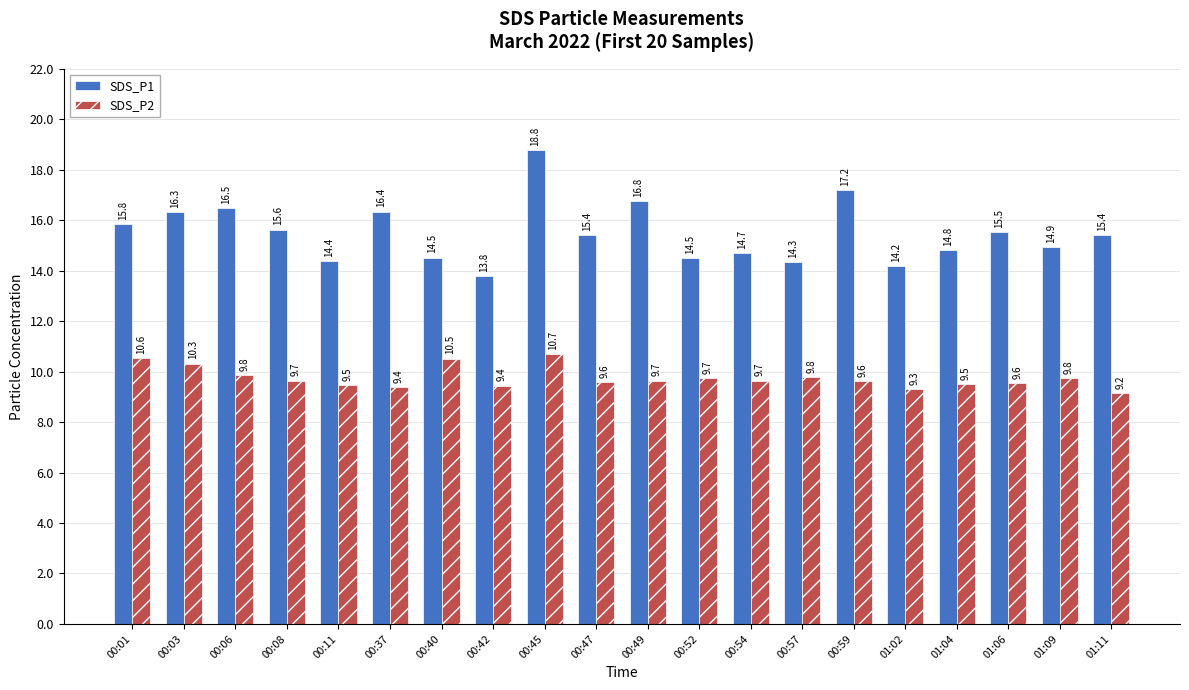

List the series in order of their peak value, highest first.

SDS_P1, SDS_P2